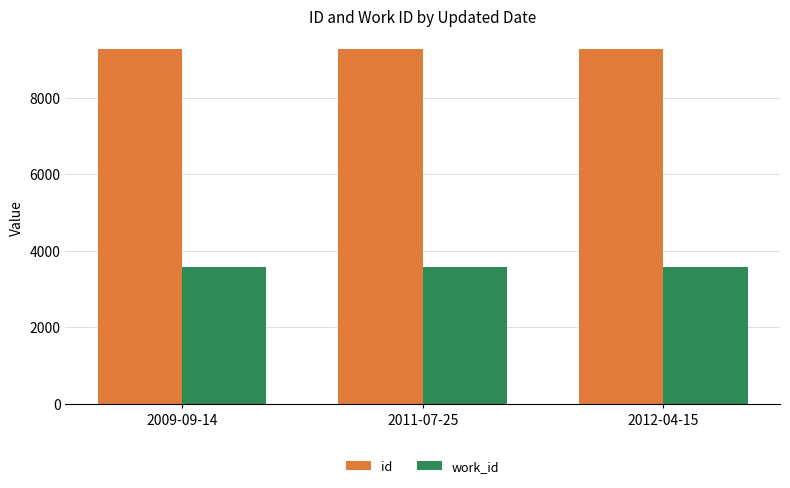

List the series in order of their peak value, highest first.

id, work_id